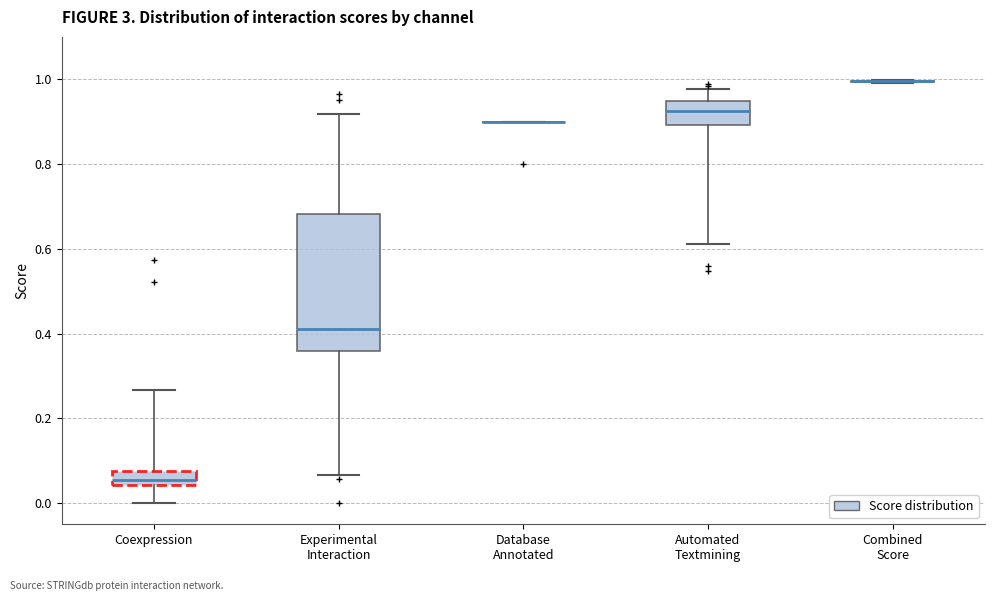

Reading left to right, transcribe this box plot: for each box, give where its median line is, the range the box spans, and where its two whiskers end, as read against the y-axis. The values are not printed on the chart, so give them approximately, as read against the axis.

Coexpression: median 0.06, box 0.04 to 0.08, whiskers 0.00 to 0.26
Experimental Interaction: median 0.42, box 0.36 to 0.68, whiskers 0.06 to 0.92
Database Annotated: box collapsed to a line at 0.90, whiskers 0.90 to 0.90
Automated Textmining: median 0.92, box 0.90 to 0.94, whiskers 0.62 to 0.98
Combined Score: box collapsed to a line at 1.00, whiskers 1.00 to 1.00